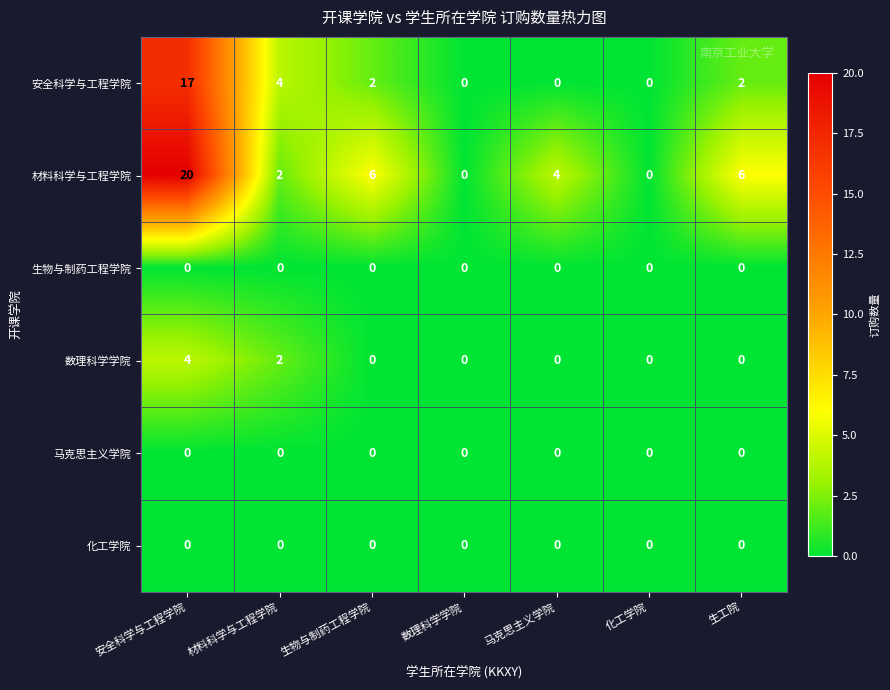

What is the spread (max minus min) of values at 生工院?

6